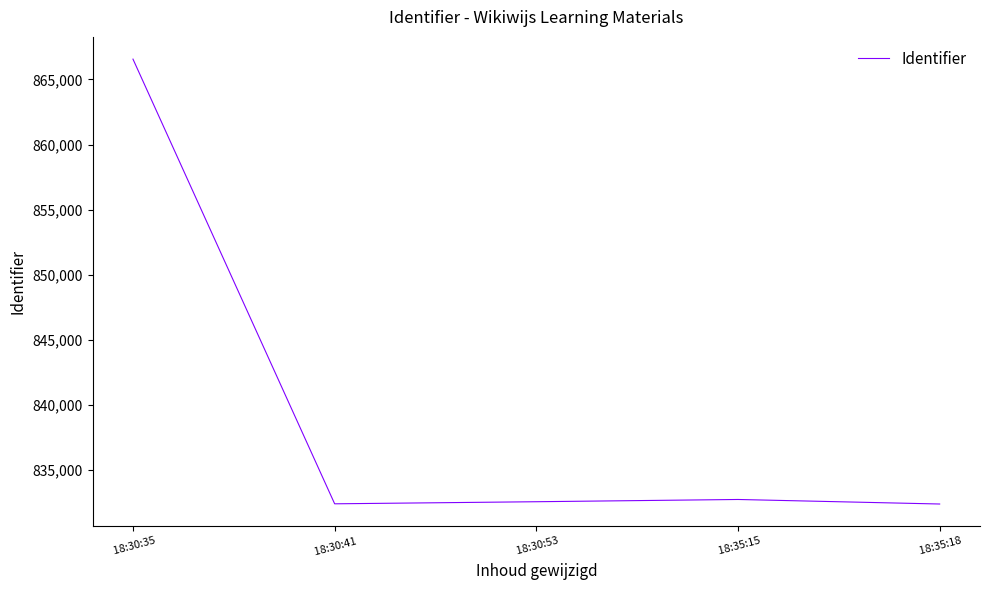

What is the ratio of the value at  18:35:18 to the value at  18:35:15?

1.0